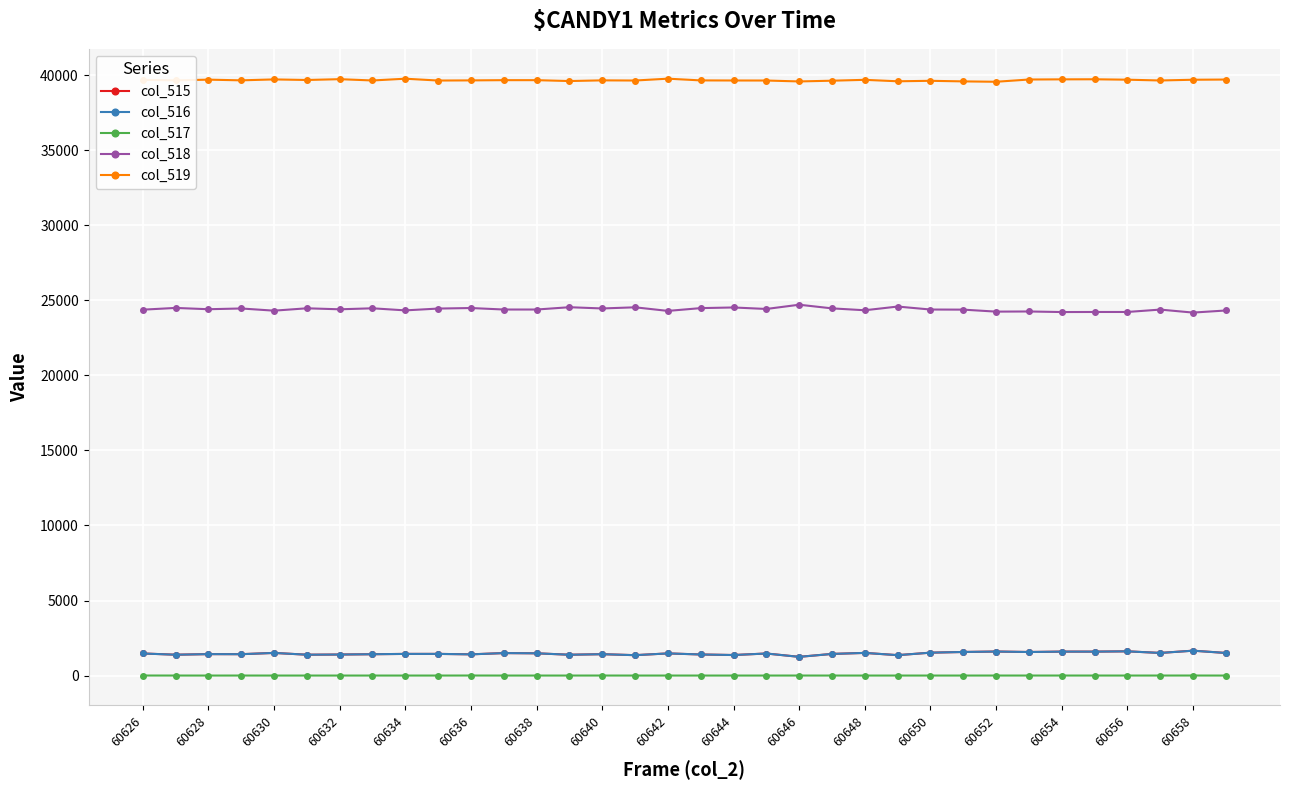

What is the difference between the maximum and second lowest values in the col_518 series?

488